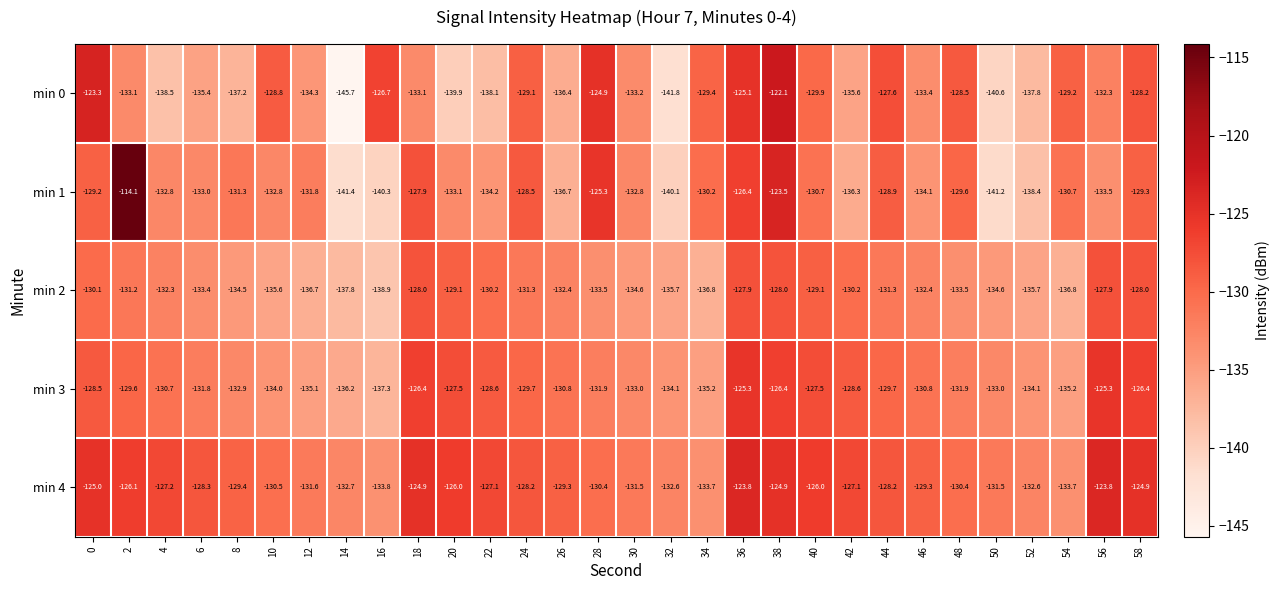

At 0, list the series in order from smallest to largest.

min 2, min 1, min 3, min 4, min 0